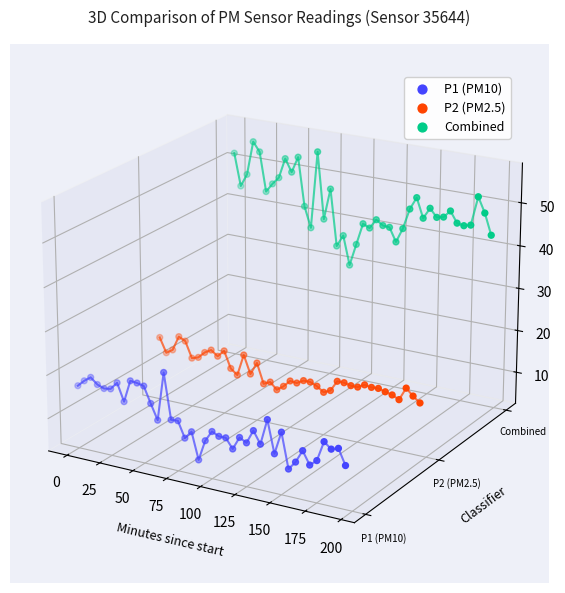

Which series has the largest total across all categories?

Combined